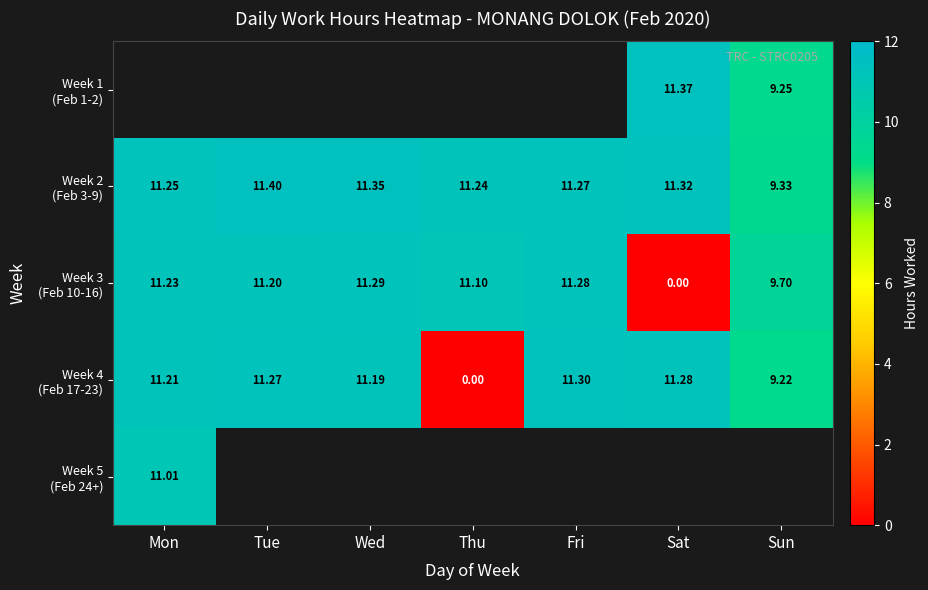

What is the average value of the Week 4 (Feb 17-23) series?

9.4